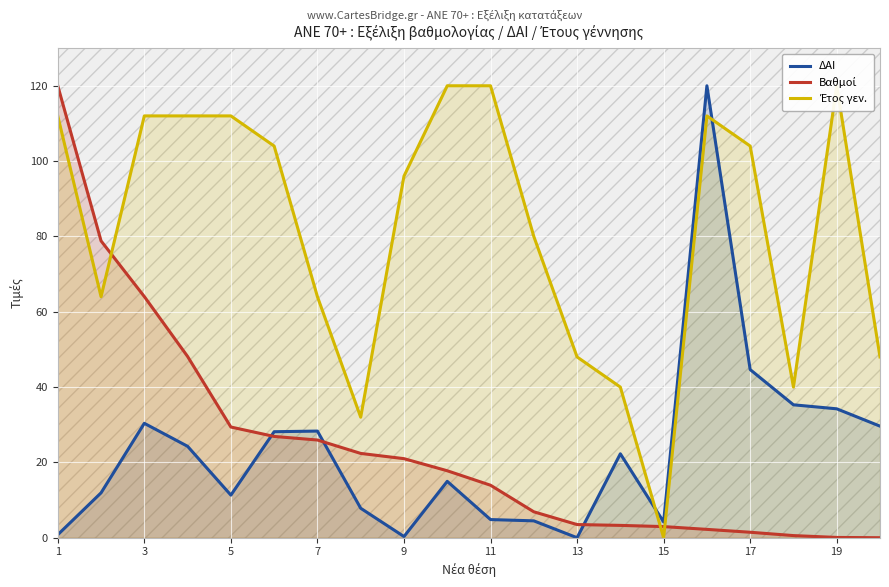

The value of ΔΑΙ at 3 is 39.8. True or false?

False